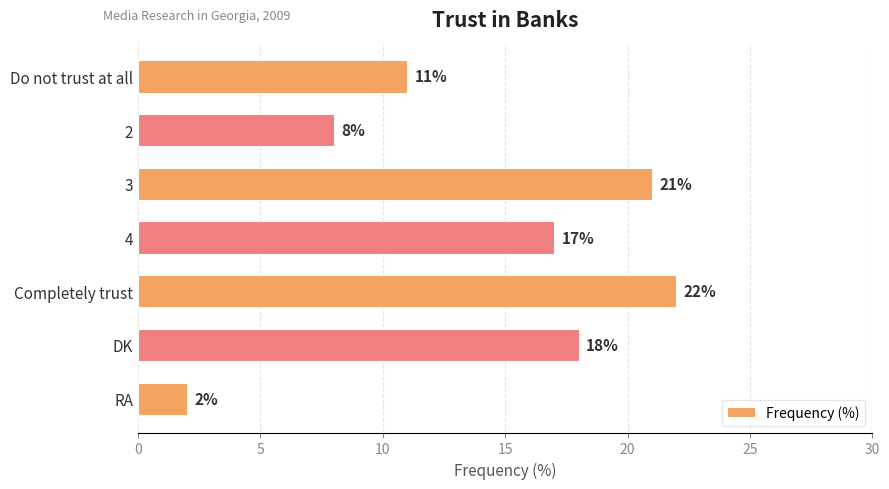

Approximately how many times larger is the value at 4 compared to DK?

0.9